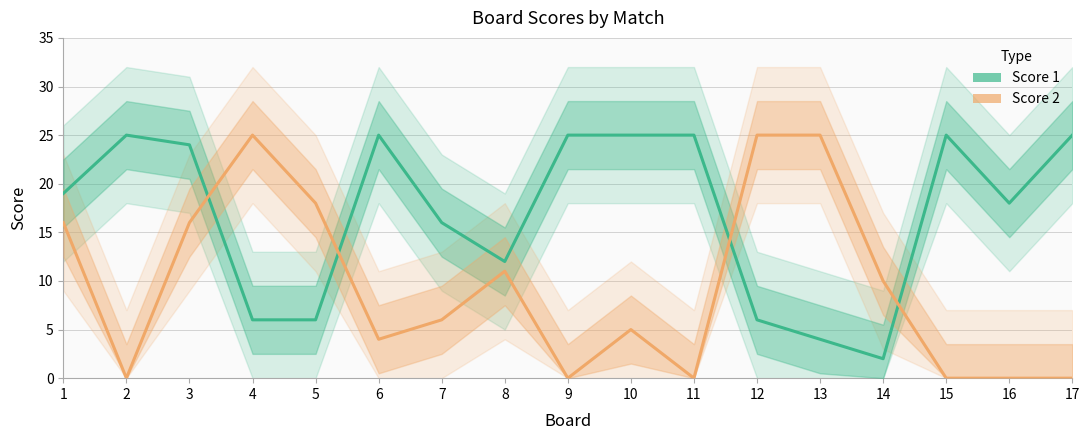

List the series in order of their overall mean, lowest first.

Score 2, Score 1